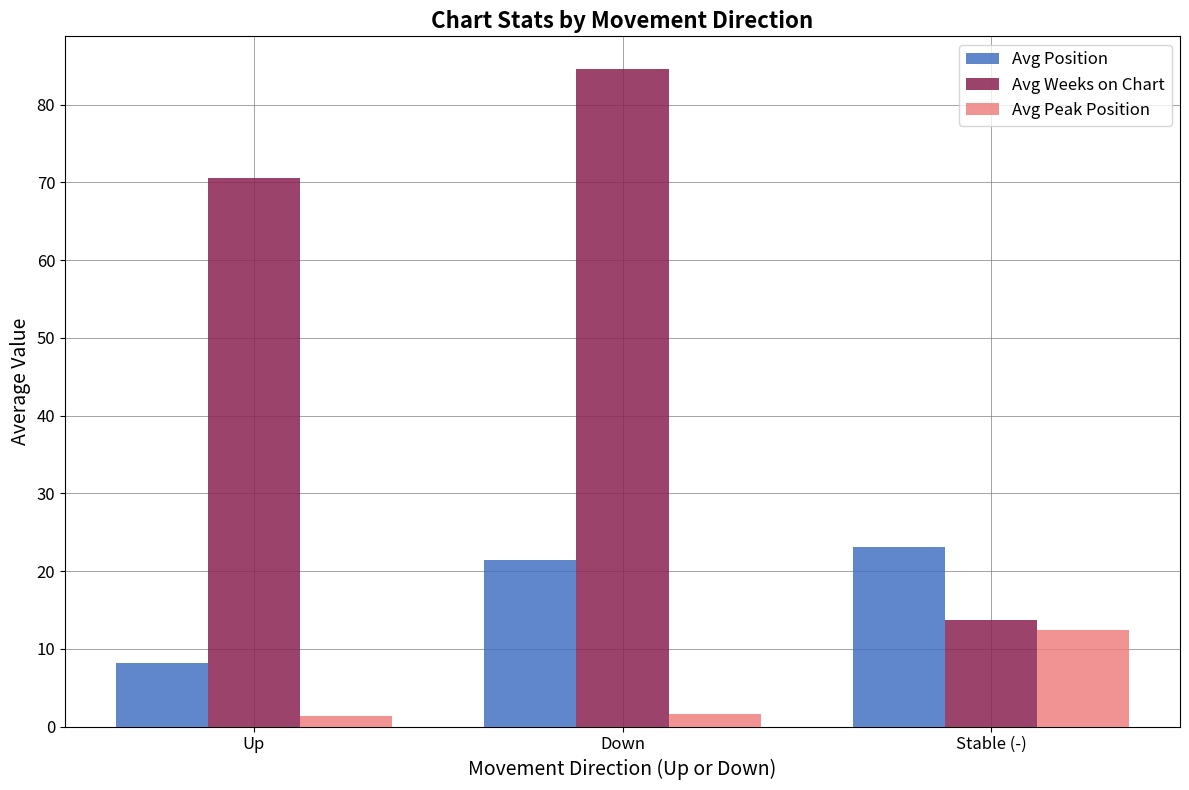

What is the label of the 2nd bar from the right?

Down